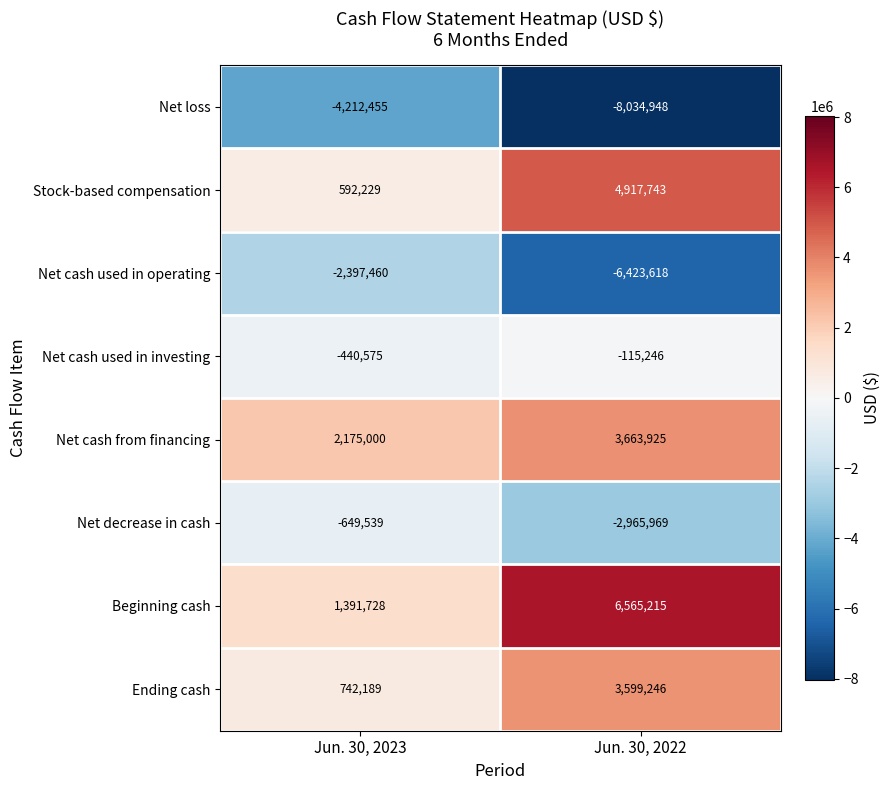

What is the difference between the maximum and minimum values in the Ending cash series?

2857057